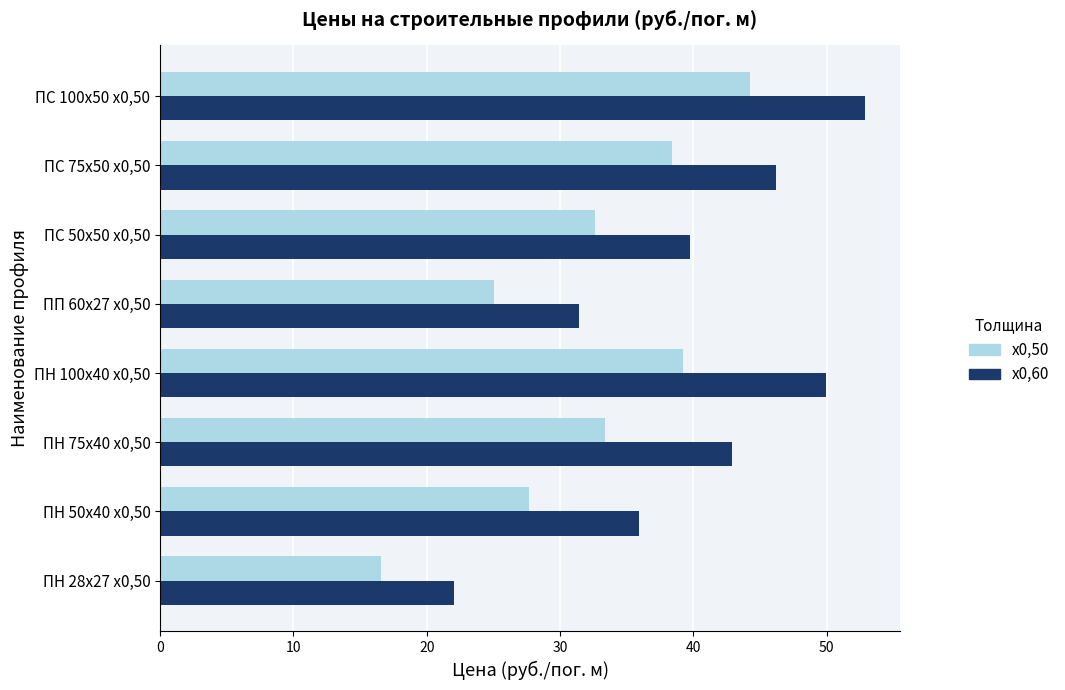

What is the difference between the х0,50 values at ПС 75х50 х0,50 and ПН 75х40 х0,50?

5.0